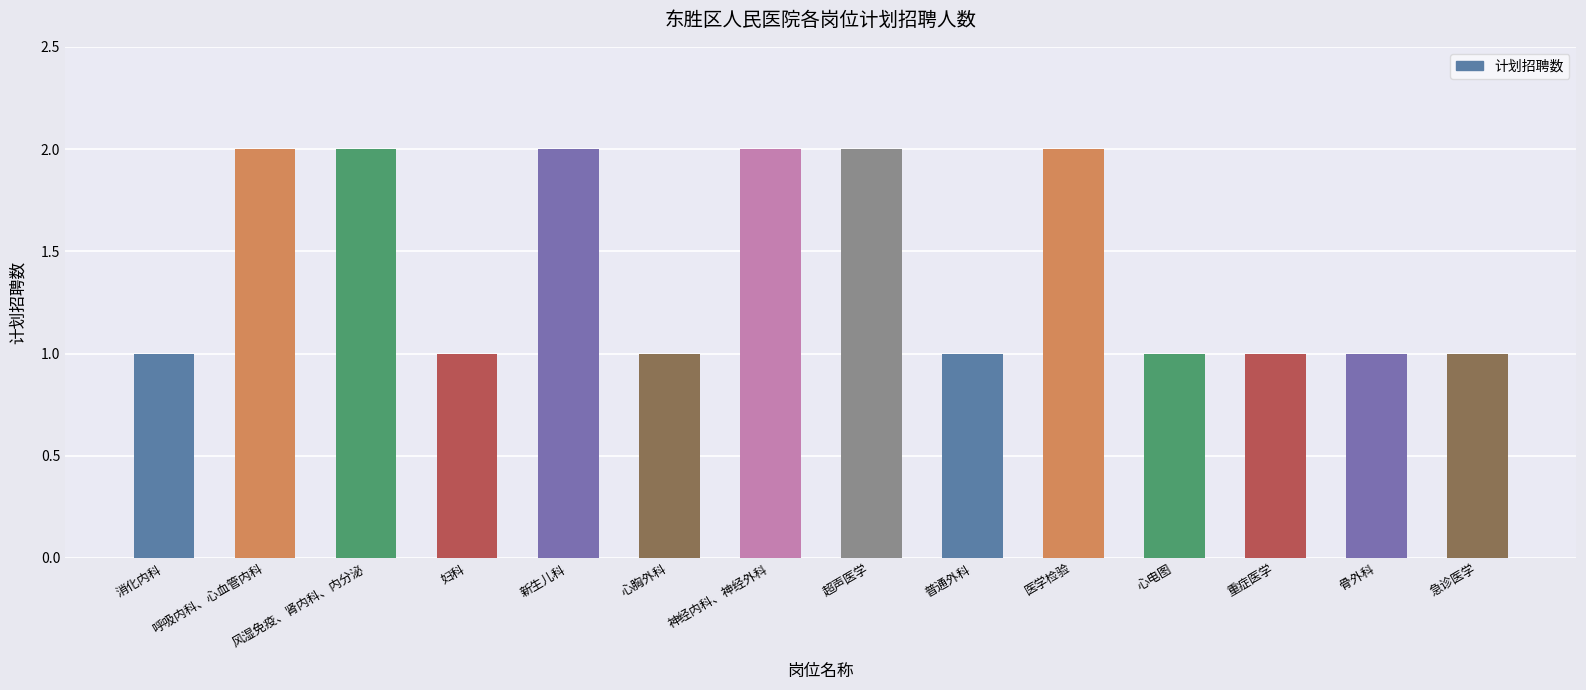

Approximately how many times larger is the value at 神经内科、神经外科 compared to 消化内科?

2.0